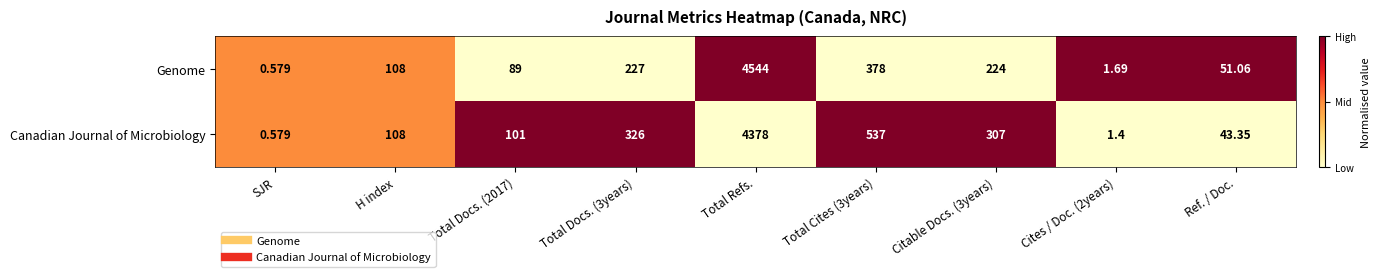

At Citable Docs. (3years), list the series in order from largest to smallest.

Canadian Journal of Microbiology, Genome